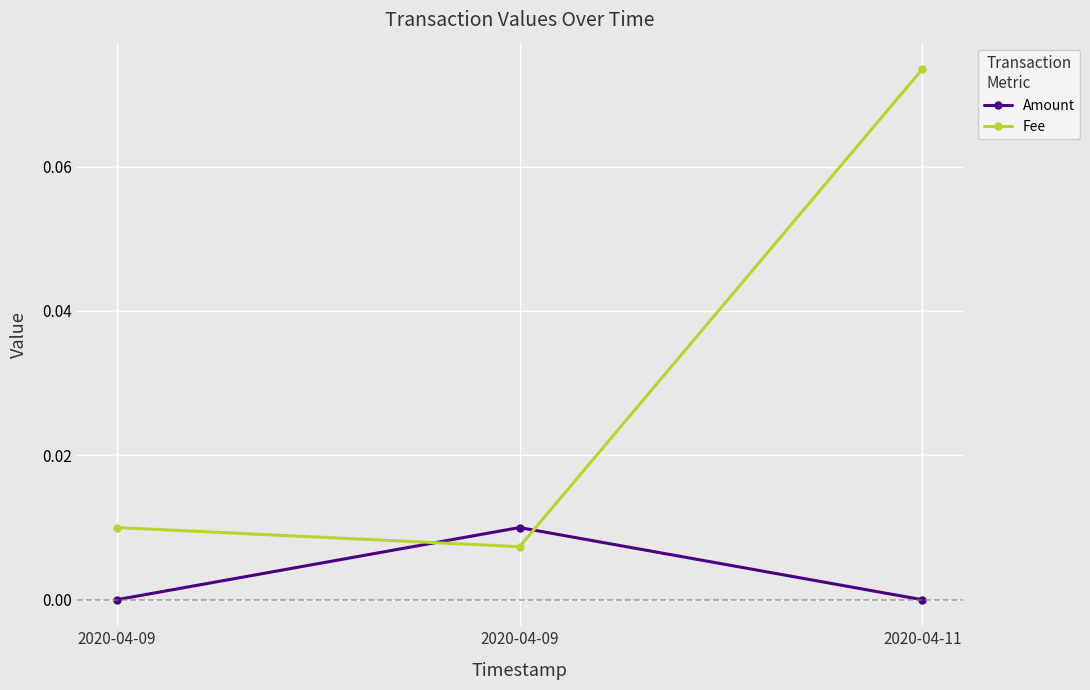

How many categories are shown in the chart?

3